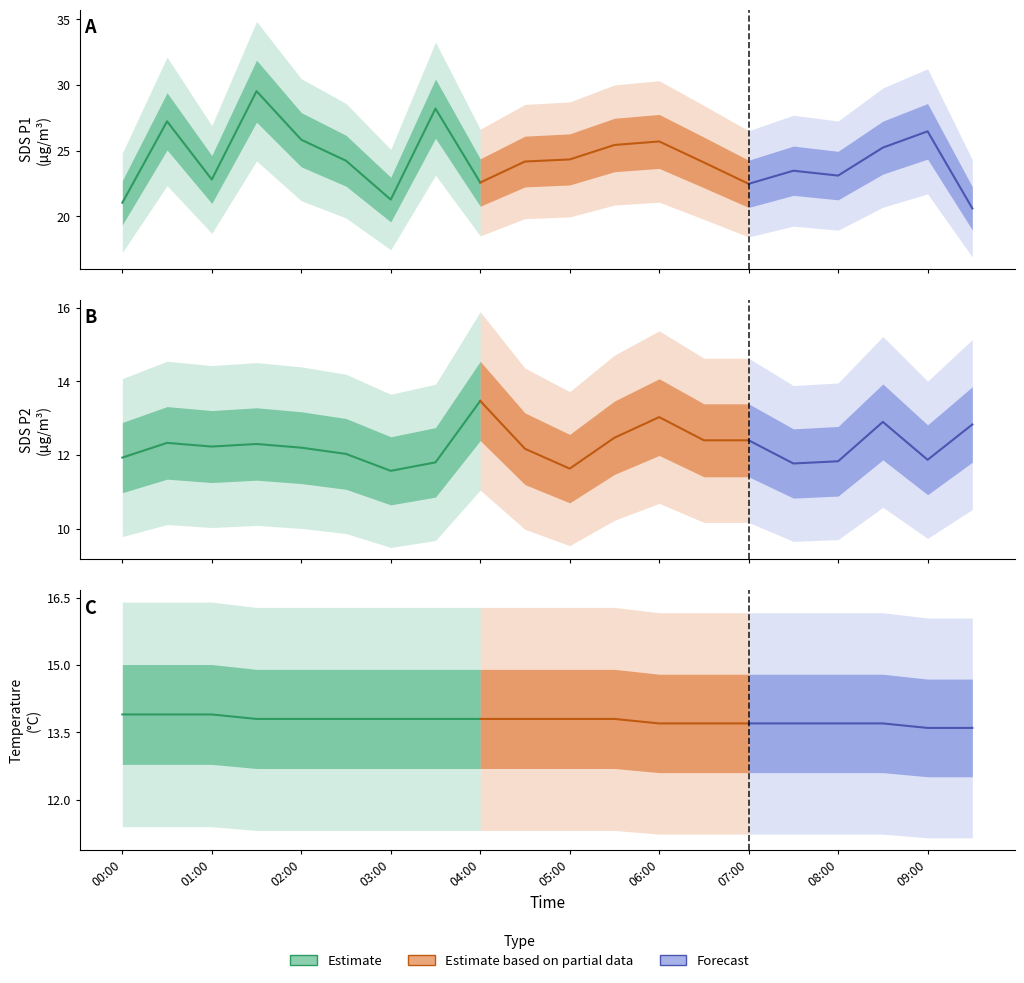

Reading left to right, what are all the values shown in this chart?

SDS_P1: 00:00=21.0	00:30=27.2	01:00=22.8	01:30=29.5	02:00=25.8	02:30=24.2	03:00=21.3	03:30=28.2	04:00=22.6	04:30=24.2	05:00=24.3	05:30=25.4	06:00=25.7	06:30=24.1	07:00=22.5	07:30=23.5	08:00=23.1	08:30=25.2	09:00=26.5	09:30=20.6
SDS_P2: 00:00=11.9	00:30=12.3	01:00=12.2	01:30=12.3	02:00=12.2	02:30=12.0	03:00=11.6	03:30=11.8	04:00=13.5	04:30=12.2	05:00=11.6	05:30=12.5	06:00=13.0	06:30=12.4	07:00=12.4	07:30=11.8	08:00=11.8	08:30=12.9	09:00=11.9	09:30=12.8
Temp: 00:00=13.9	00:30=13.9	01:00=13.9	01:30=13.8	02:00=13.8	02:30=13.8	03:00=13.8	03:30=13.8	04:00=13.8	04:30=13.8	05:00=13.8	05:30=13.8	06:00=13.7	06:30=13.7	07:00=13.7	07:30=13.7	08:00=13.7	08:30=13.7	09:00=13.6	09:30=13.6